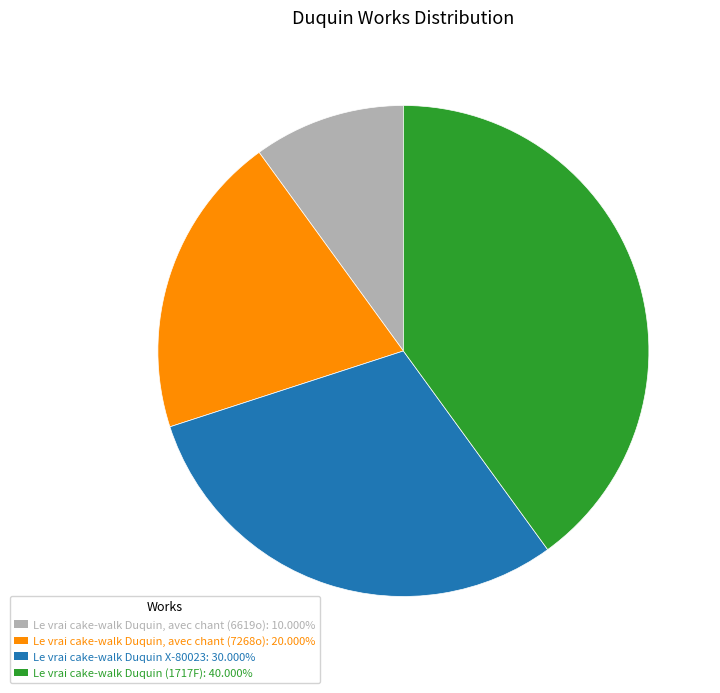

Which category has the biggest portion of the pie?

Le vrai cake-walk Duquin (1717F)